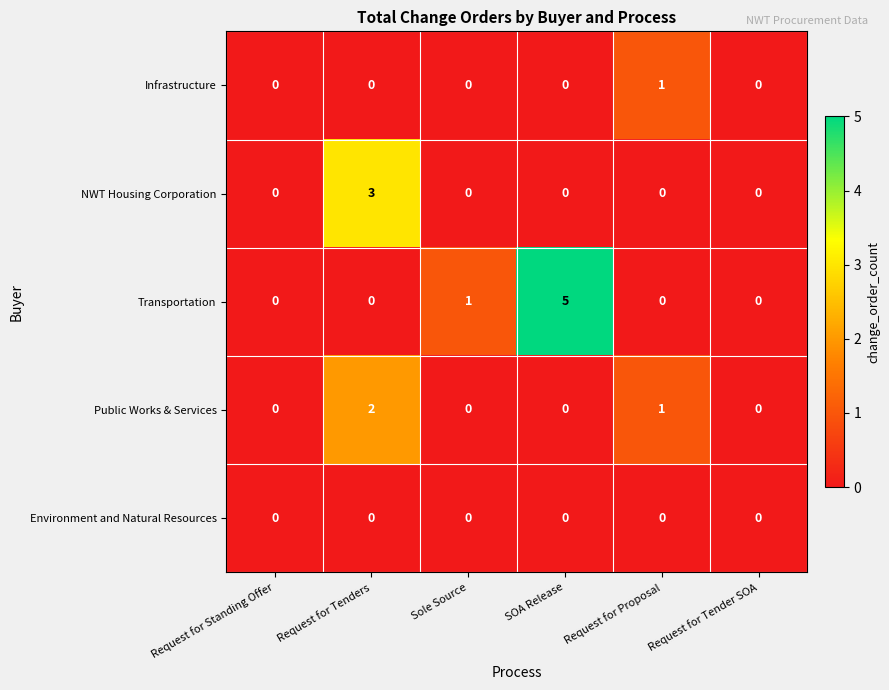

Count the number of categories in the chart.

6